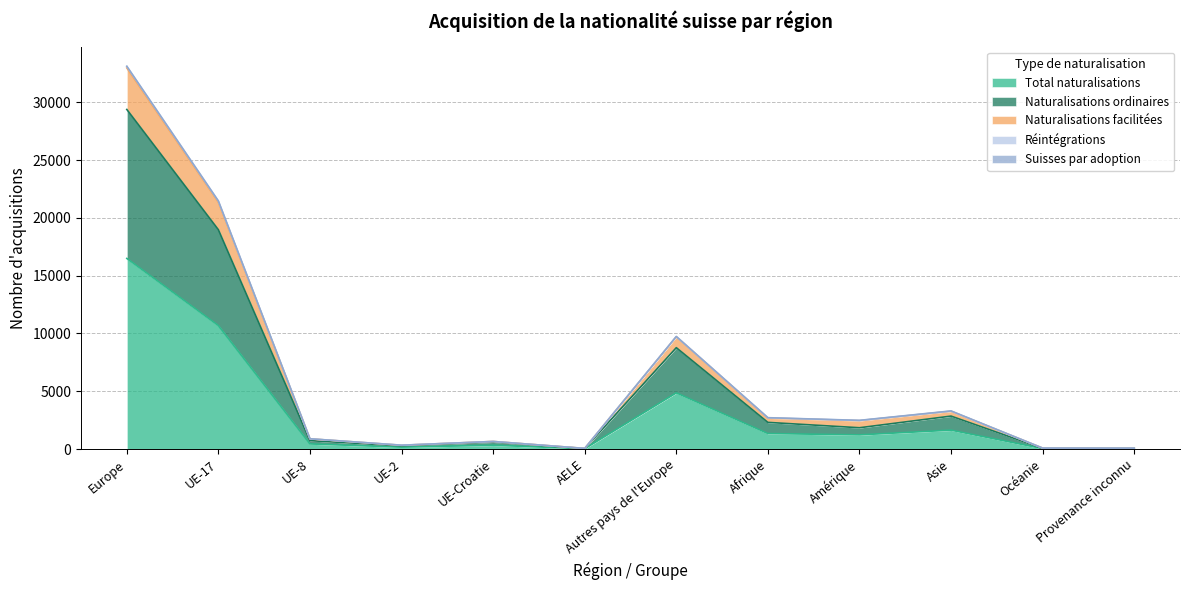

Is it true that Total naturalisations equals 2047 at Autres pays de l'Europe?

False